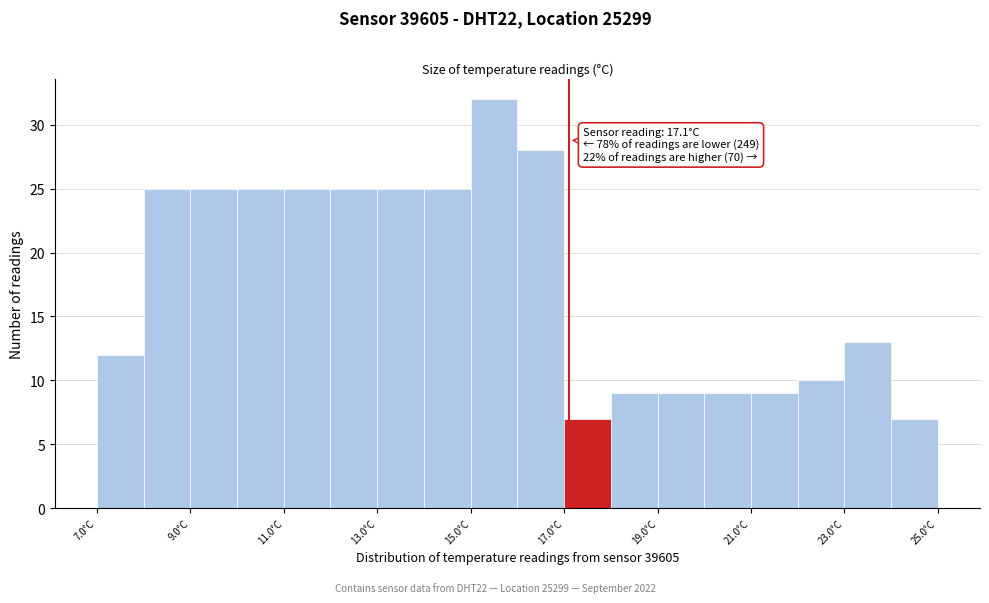

Which range on the x-axis has the tallest bar?

15 to 16